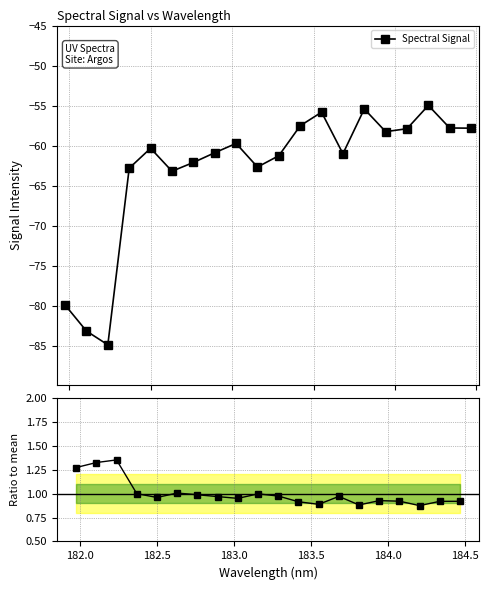

What is the lowest value of the Spectral Signal series?

-84.9